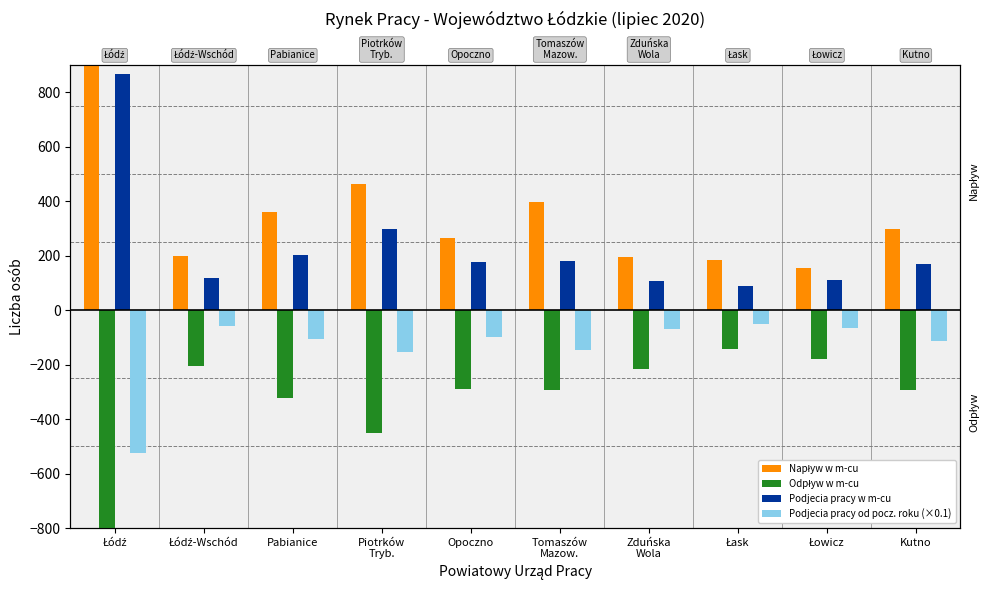

What is the average value of the Podjecia pracy od pocz. roku (×0.1) series?

-138.2